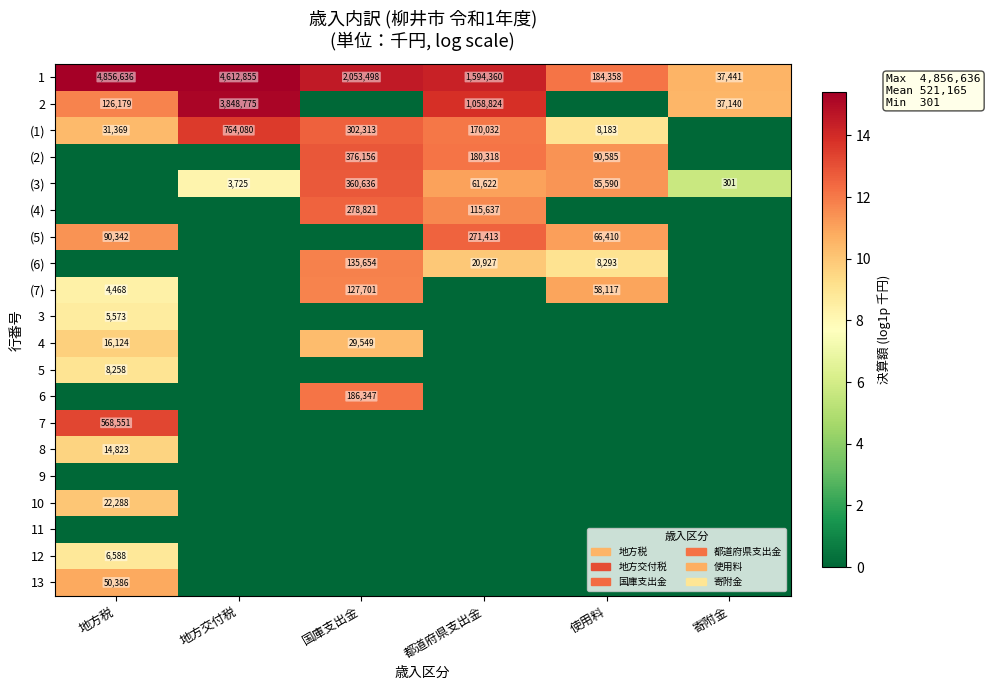

True or false: (4) has a value of 88827 at 国庫支出金.

False